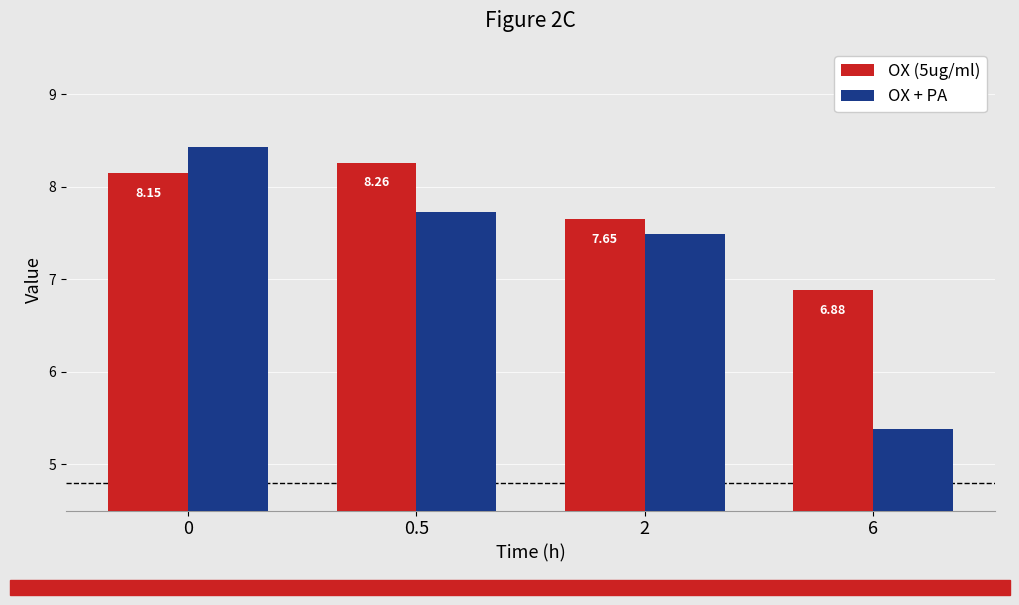

What is the average value of the OX + PA series?

7.3